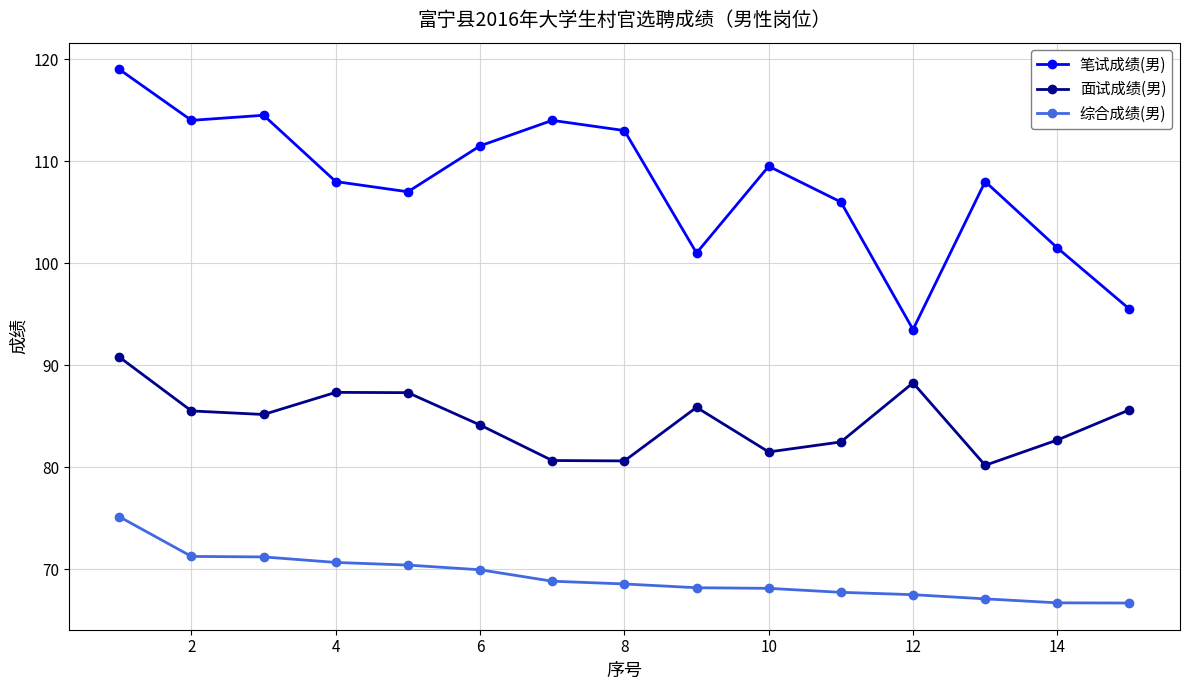

List the series in order of their peak value, lowest first.

综合成绩(男), 面试成绩(男), 笔试成绩(男)